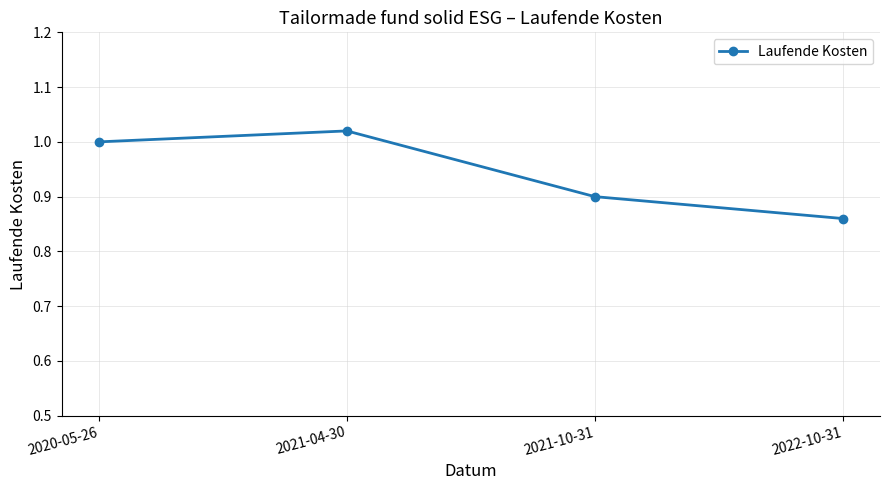

How many values are between 0 and 1?

3